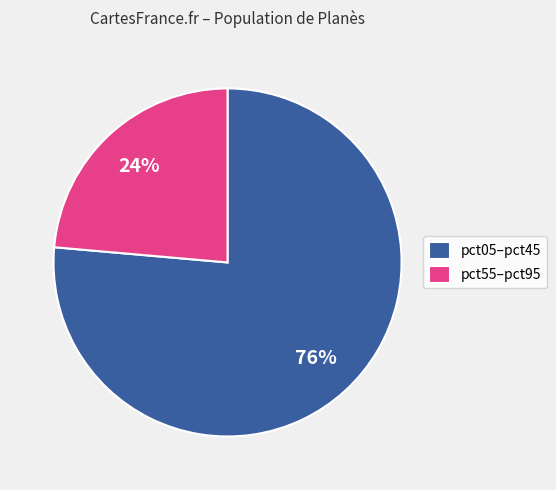

To the nearest percent, what is the combined percentage of pct05–pct45 and pct55–pct95?

100%